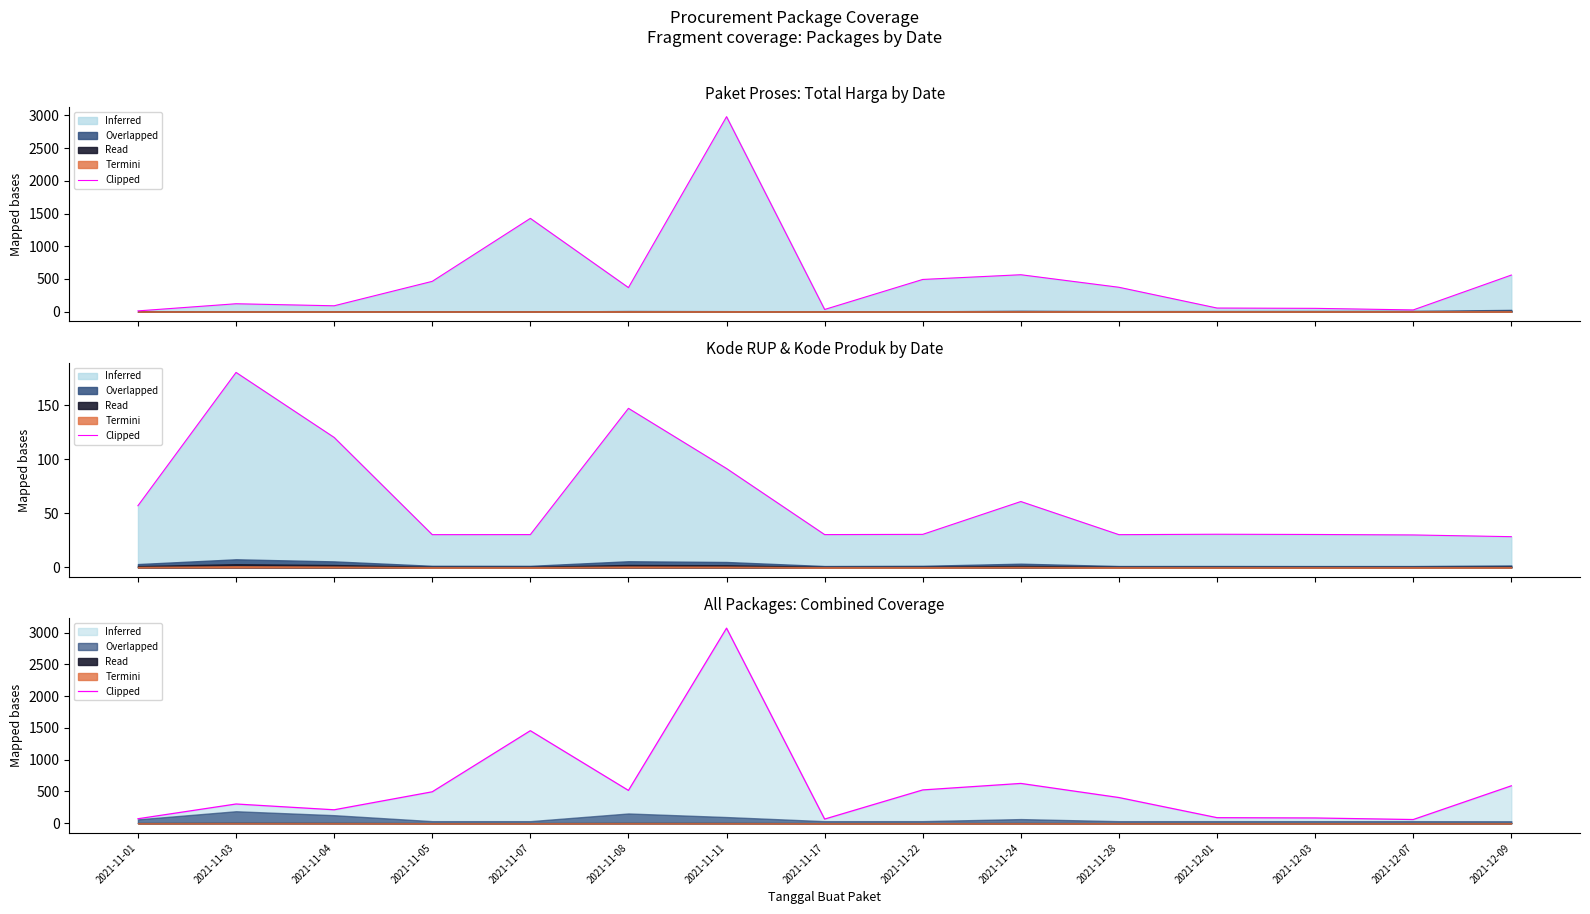

Between 2021-11-24 and 2021-12-09, which is larger?

2021-11-24